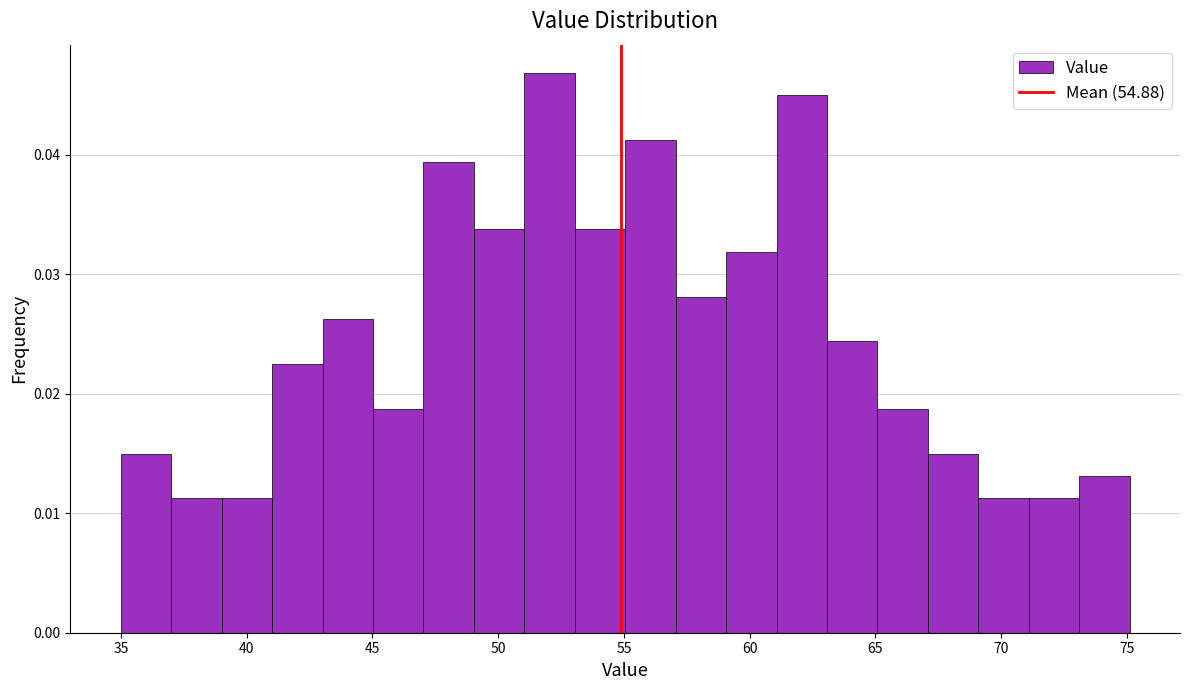

How tall is the bar that spans 47 to 49 on the x-axis? Neither the bar edges nor the heights are printed on the chart, so give them approximately, as read against the axes.

0.039